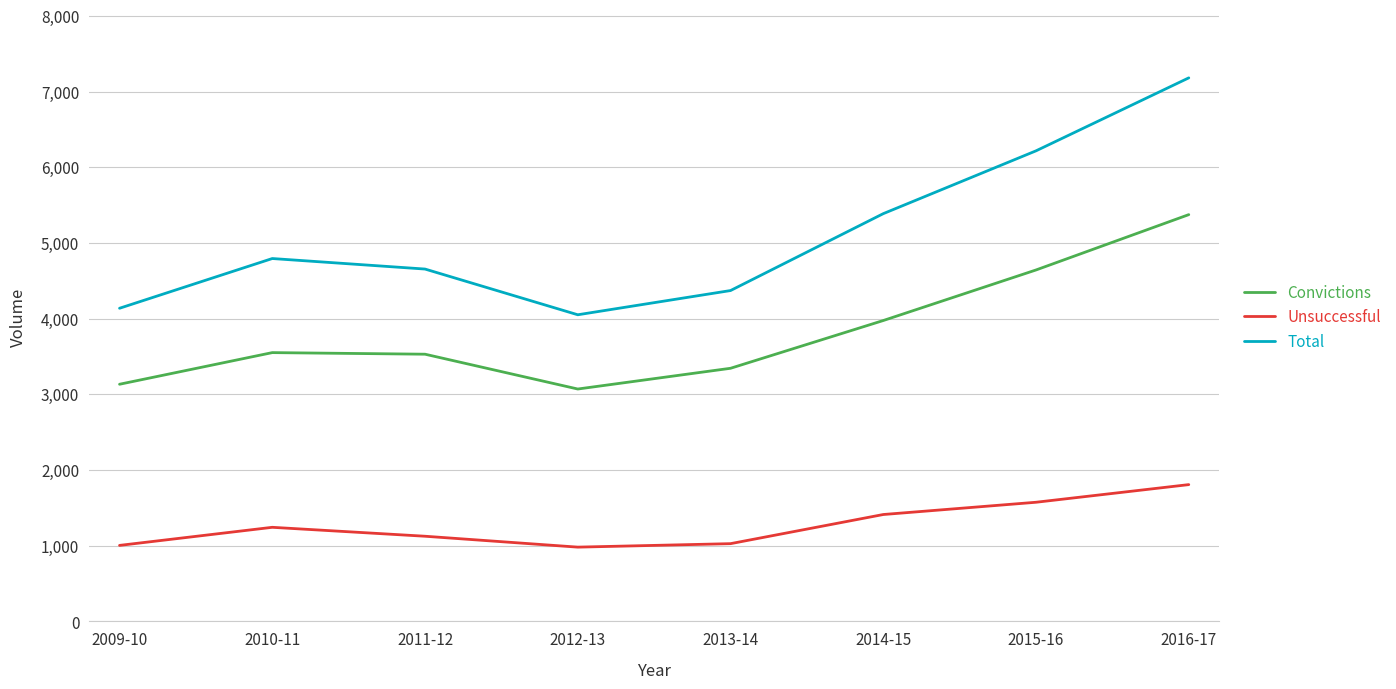

True or false: Convictions has more than 2 interior local peaks.

False